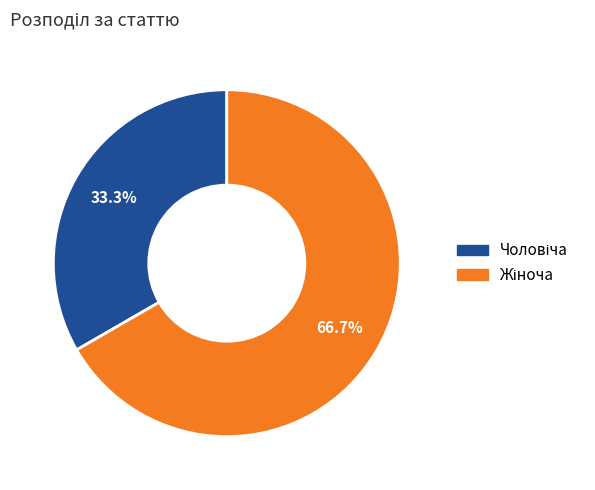

Is there a majority slice in this chart?

Yes